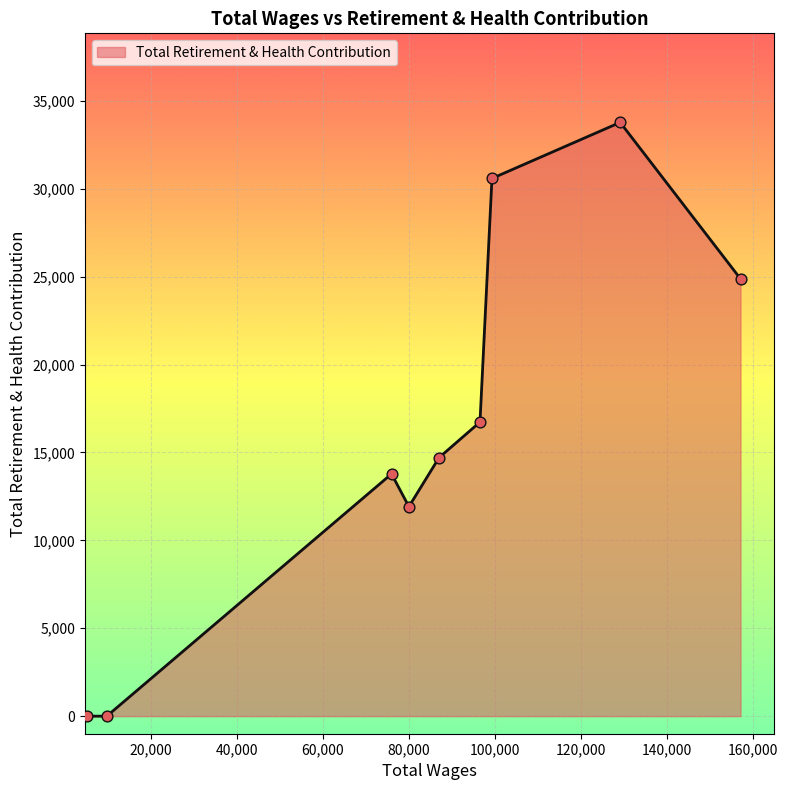

What is the difference between the maximum and minimum values?

33779